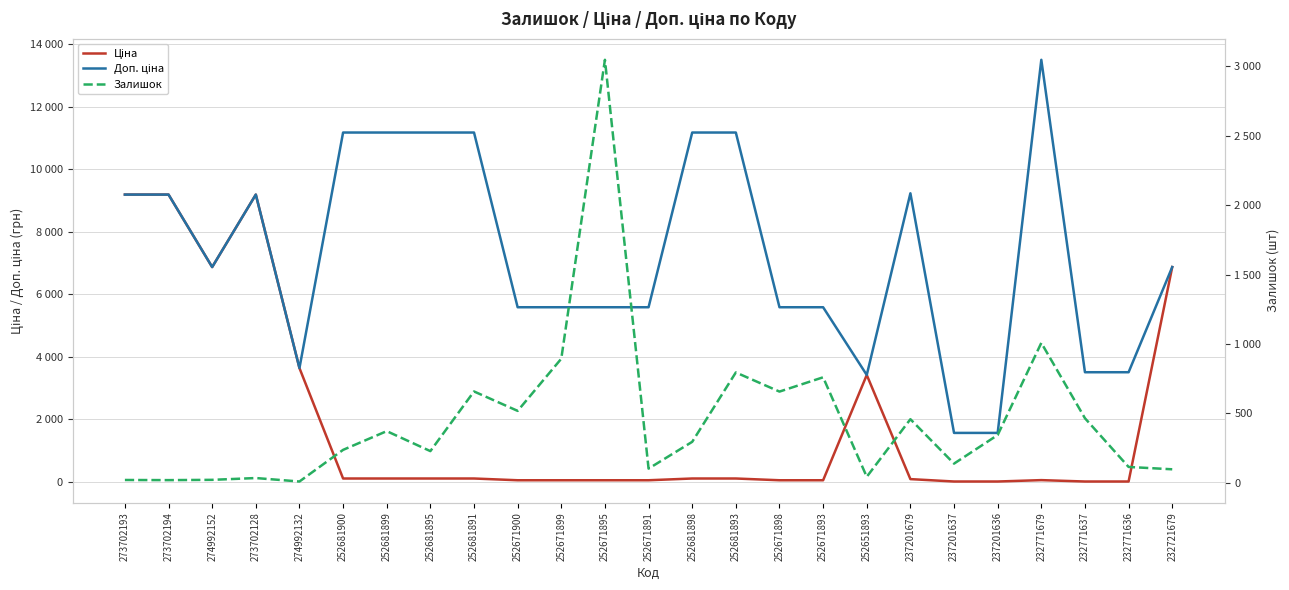

What is the difference between the highest and lowest values at 252671893?

5529.1